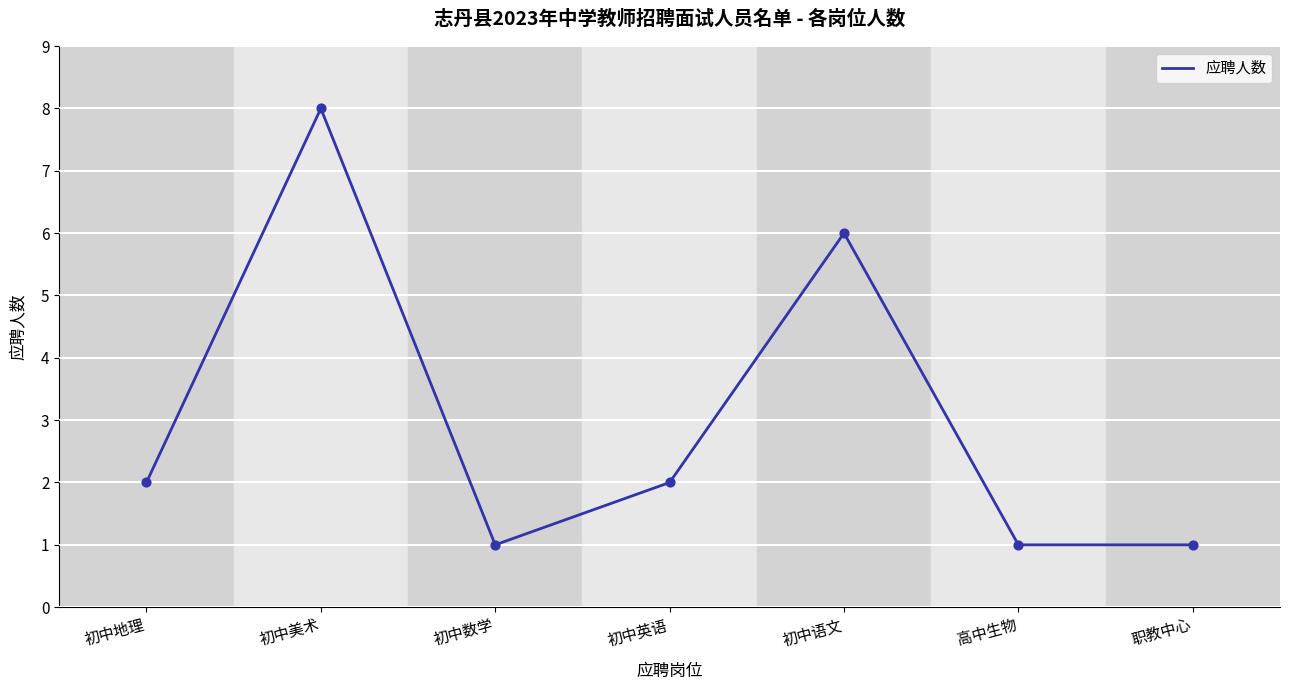

Approximately how many times larger is the value at 初中语文 compared to 职教中心?

6.0